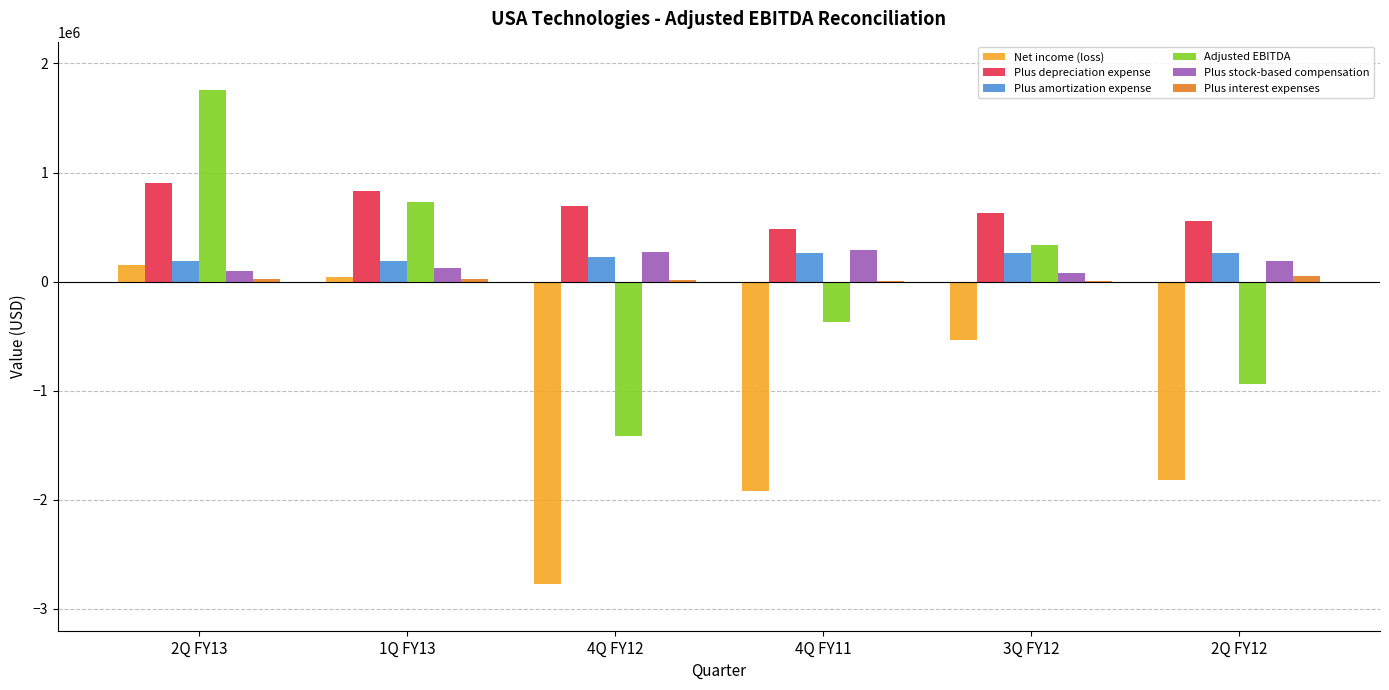

Between 4Q FY12 and 4Q FY11, which series saw the biggest shift?

Adjusted EBITDA